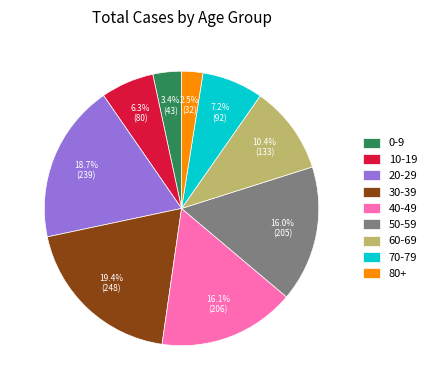

Count the number of slices in the pie.

9